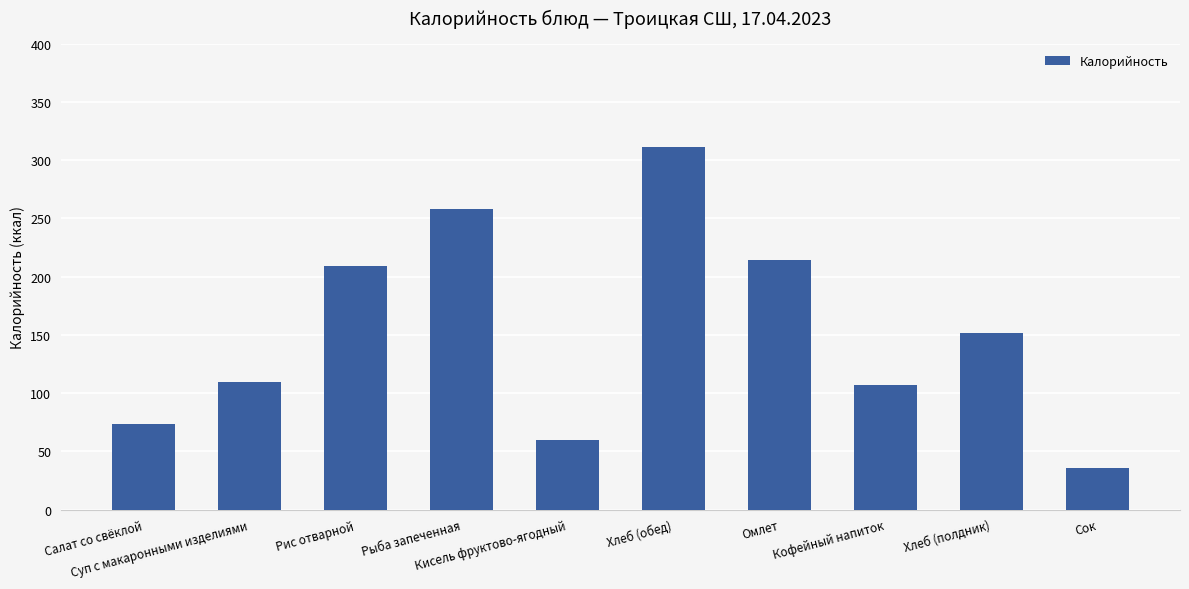

Are the bars horizontal?

No